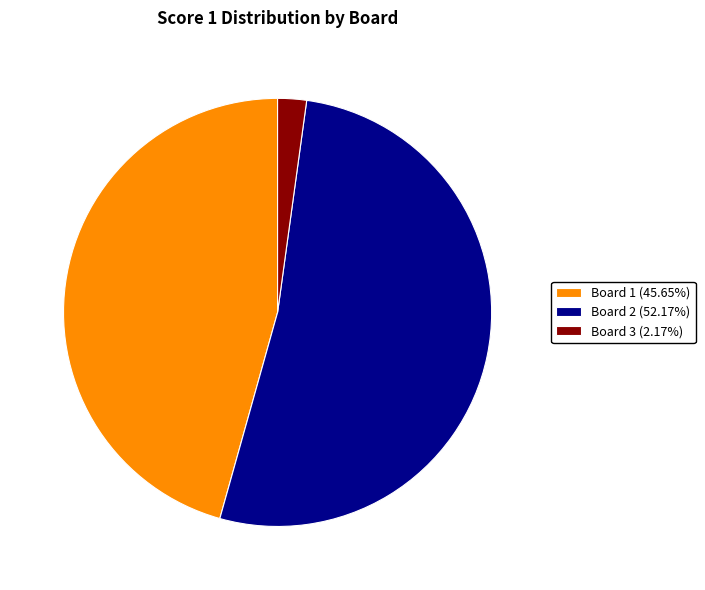

What is the majority slice?

Board 2